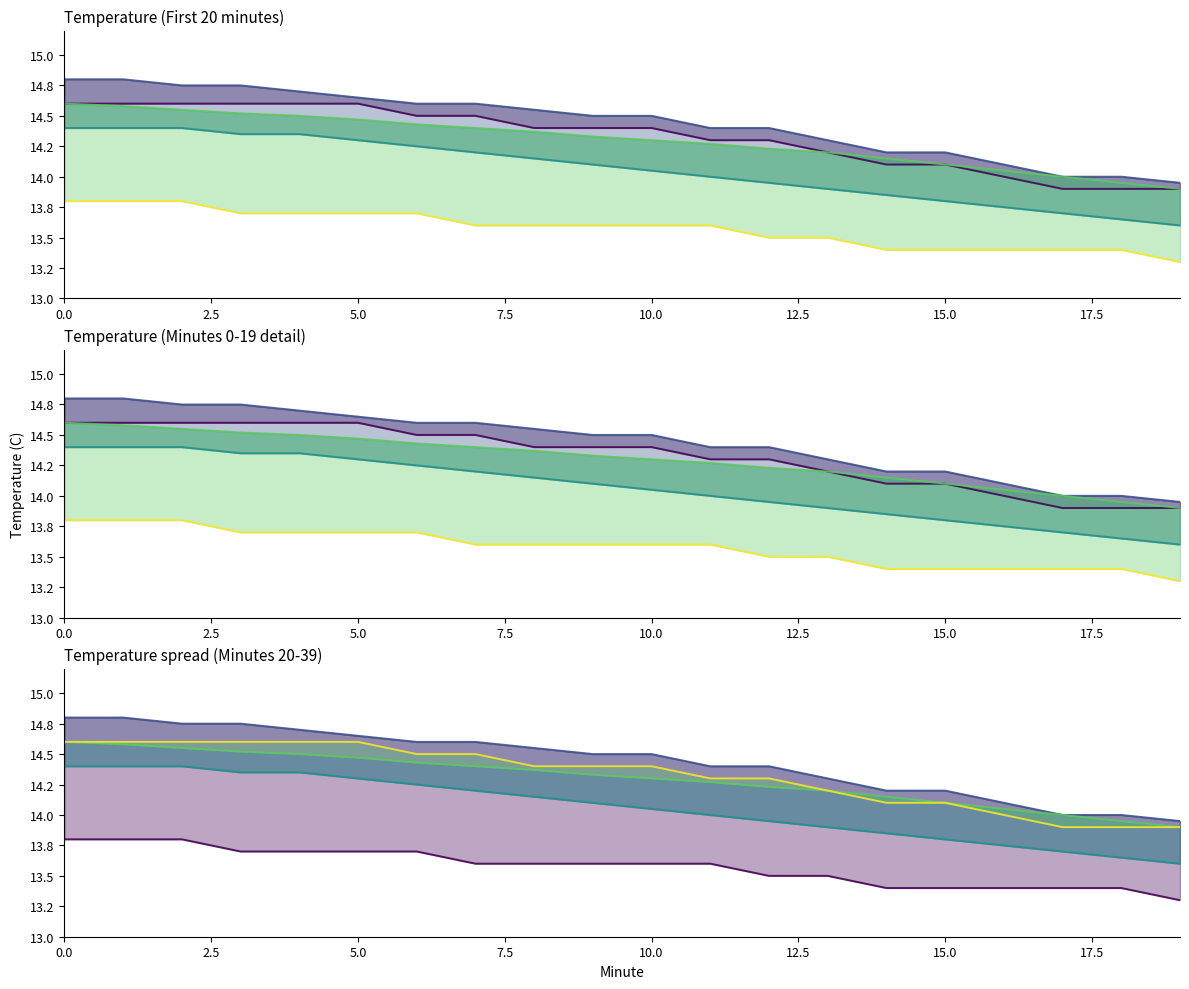

How many distinct data groups are displayed?

5